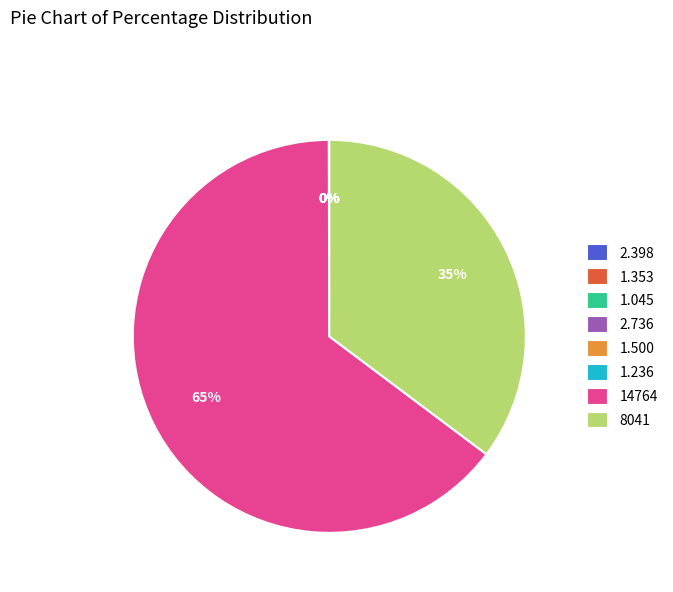

To the nearest percent, what is the difference between the largest and smallest slice percentages?

65%